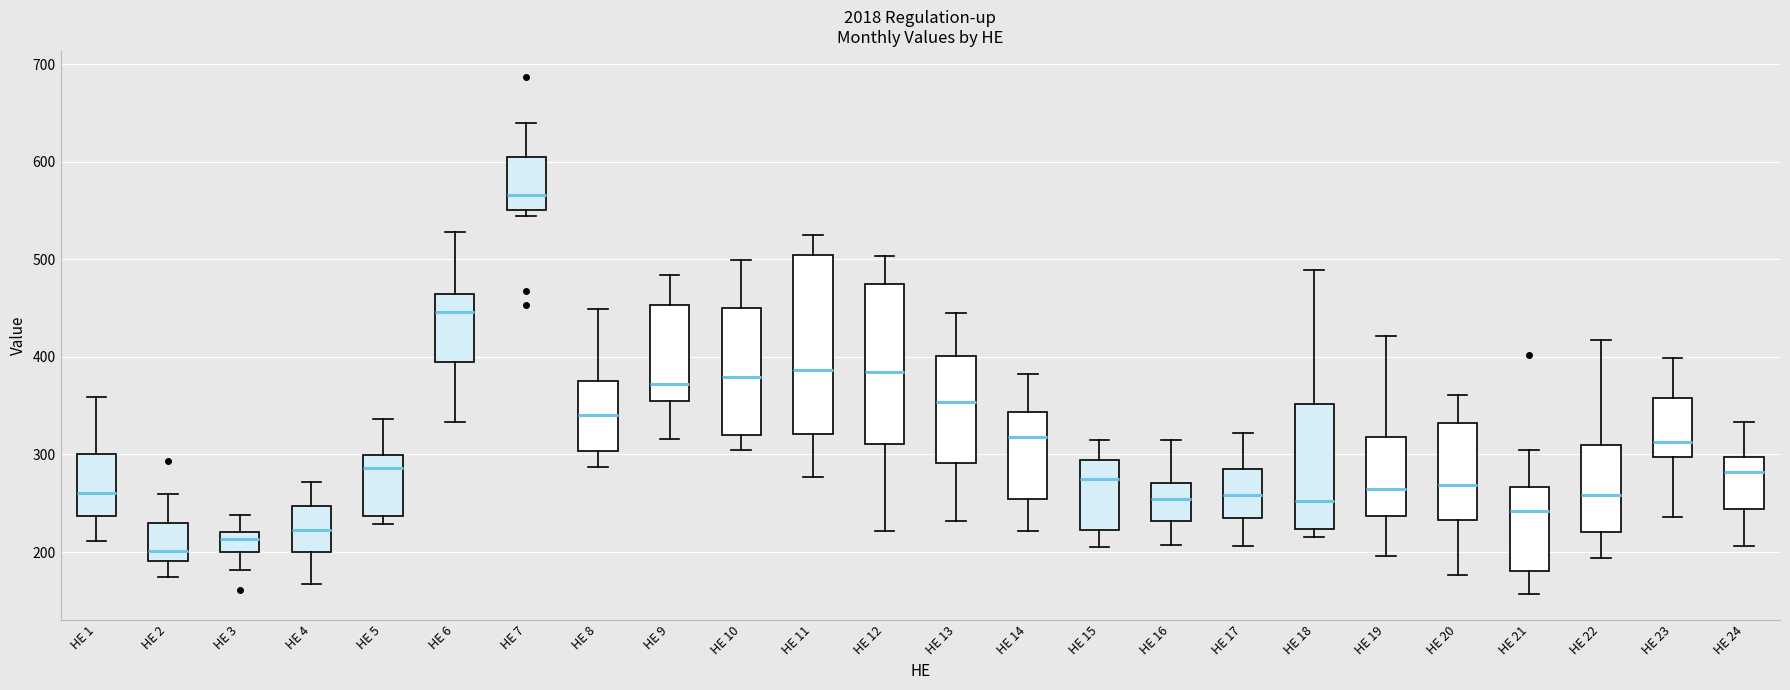

Reading left to right, read every box against the y-axis: the position of its median line, the range the box covers, and the ends of its whiskers. The values are not printed on the chart, so give them approximately, as read against the axis.

HE 1: median 260, box 240 to 300, whiskers 210 to 360
HE 2: median 200, box 190 to 230, whiskers 170 to 260
HE 3: median 210, box 200 to 220, whiskers 180 to 240
HE 4: median 220, box 200 to 250, whiskers 170 to 270
HE 5: median 290, box 240 to 300, whiskers 230 to 340
HE 6: median 450, box 390 to 460, whiskers 330 to 530
HE 7: median 570, box 550 to 610, whiskers 540 to 640
HE 8: median 340, box 300 to 380, whiskers 290 to 450
HE 9: median 370, box 360 to 450, whiskers 320 to 480
HE 10: median 380, box 320 to 450, whiskers 310 to 500
HE 11: median 390, box 320 to 500, whiskers 280 to 530
HE 12: median 380, box 310 to 470, whiskers 220 to 500
HE 13: median 350, box 290 to 400, whiskers 230 to 450
HE 14: median 320, box 250 to 340, whiskers 220 to 380
HE 15: median 270, box 220 to 290, whiskers 210 to 320
HE 16: median 250, box 230 to 270, whiskers 210 to 320
HE 17: median 260, box 230 to 290, whiskers 210 to 320
HE 18: median 250, box 220 to 350, whiskers 220 (just below the box's lower edge) to 490
HE 19: median 270, box 240 to 320, whiskers 200 to 420
HE 20: median 270, box 230 to 330, whiskers 180 to 360
HE 21: median 240, box 180 to 270, whiskers 160 to 310
HE 22: median 260, box 220 to 310, whiskers 190 to 420
HE 23: median 310, box 300 to 360, whiskers 240 to 400
HE 24: median 280, box 240 to 300, whiskers 210 to 330